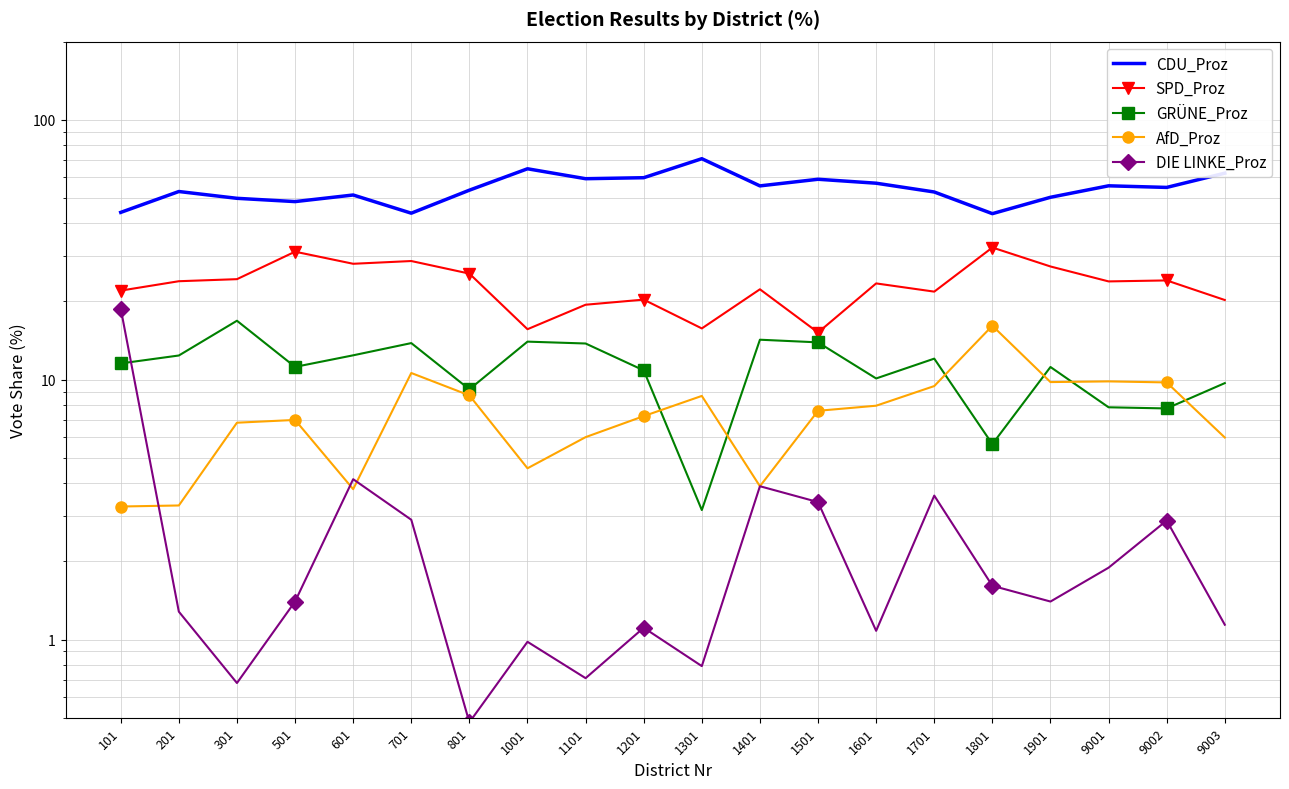

What is the difference between the highest and lowest values at 1901?

49.0